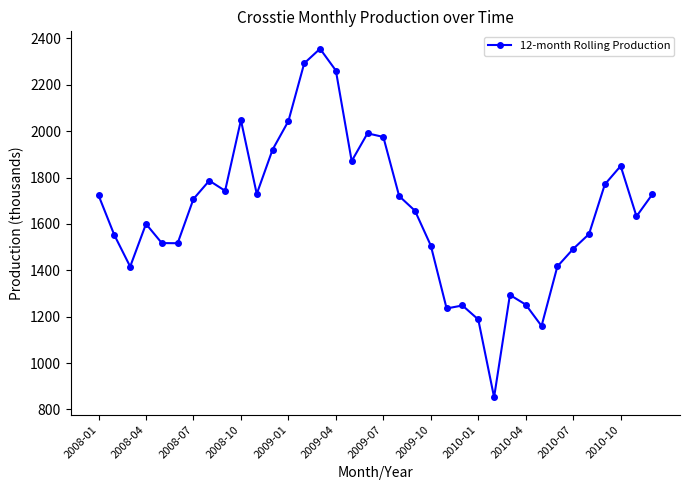

What is the value of the 9th point from the left?

1742.8